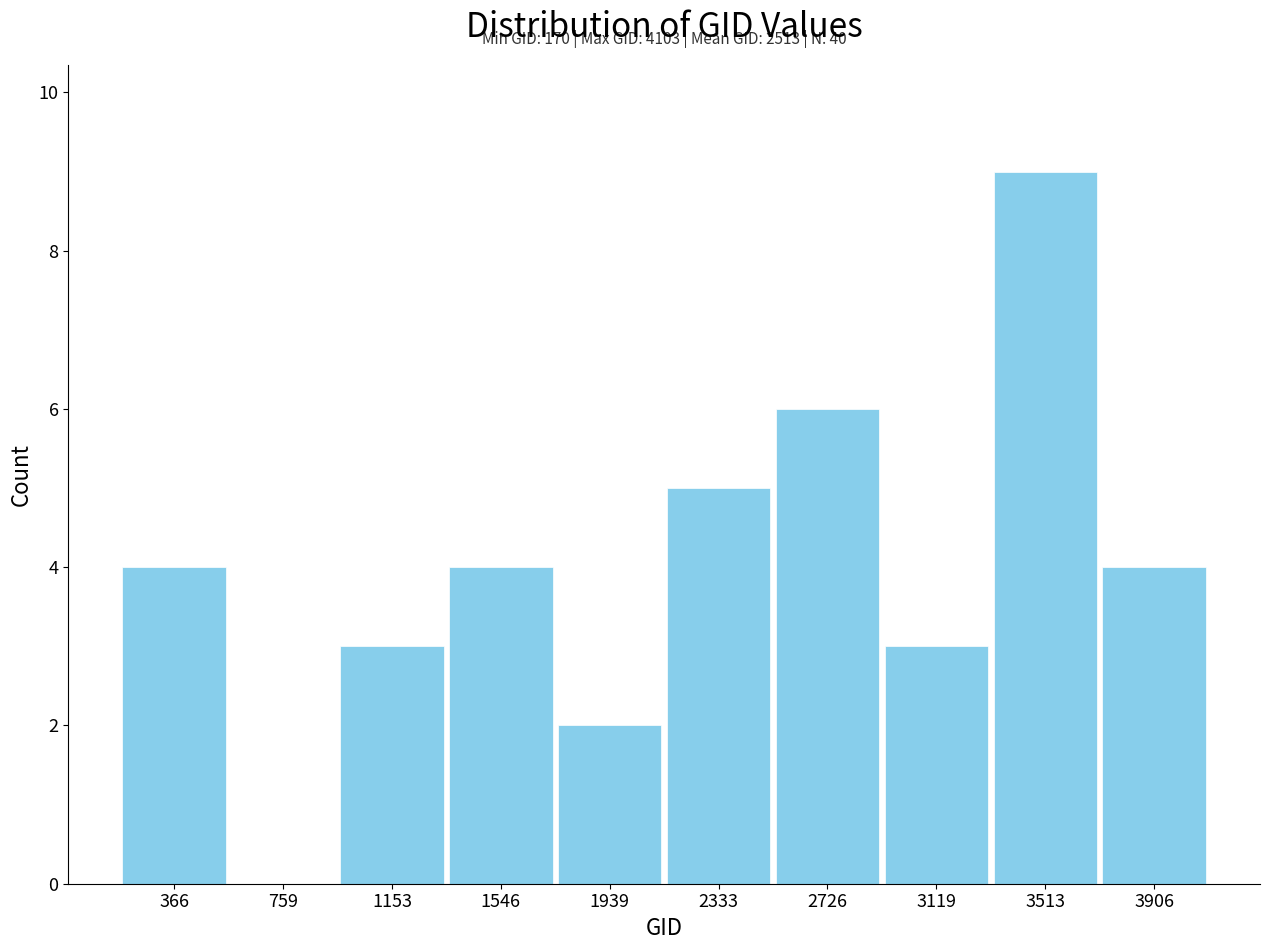

Over which range of the x-axis is the bar tallest?

3300 to 3700